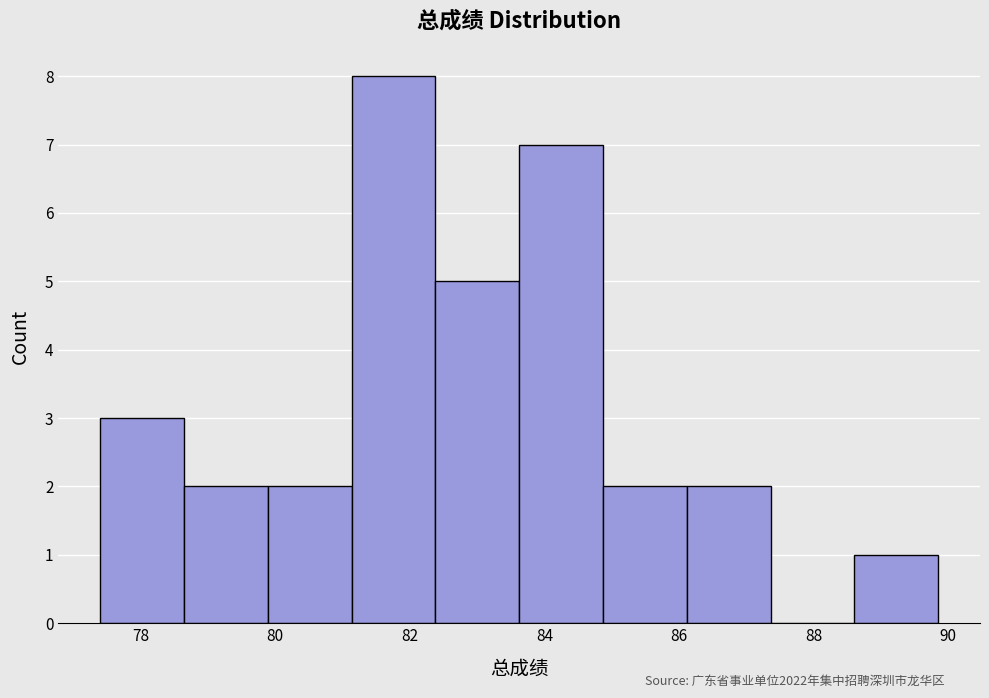

Reading left to right, transcribe this chart: for each bar, give the range it covers on the x-axis and its height. Neither the bar edges nor the heights are printed on the chart, so give them approximately, as read against the axes.

77.4 to 78.6: 3
78.6 to 79.8: 2
79.8 to 81.2: 2
81.2 to 82.4: 8
82.4 to 83.6: 5
83.6 to 84.8: 7
84.8 to 86.2: 2
86.2 to 87.4: 2
87.4 to 88.6: 0
88.6 to 89.8: 1